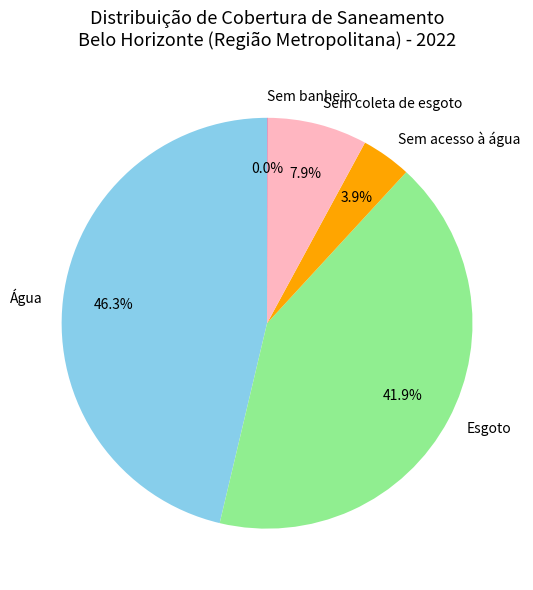

Does any single category account for the majority?

No